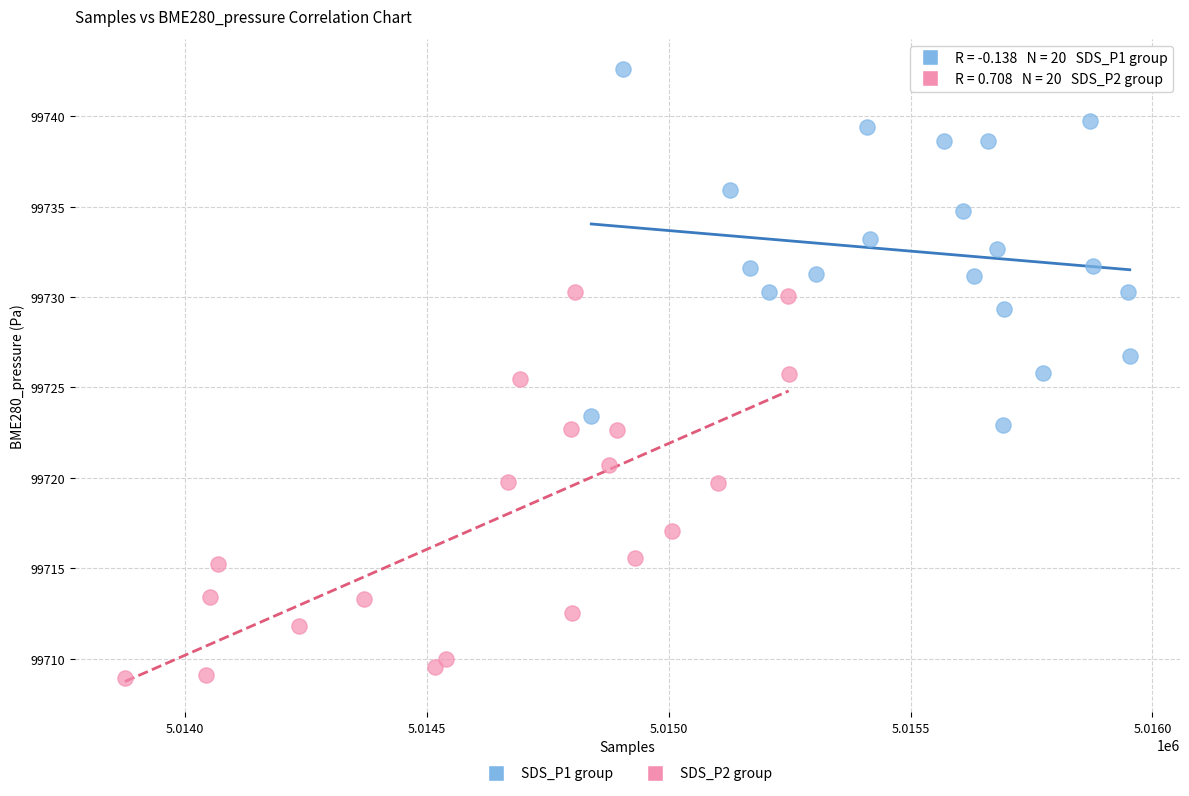

Which series contains the lowest Y value?

SDS_P2 group